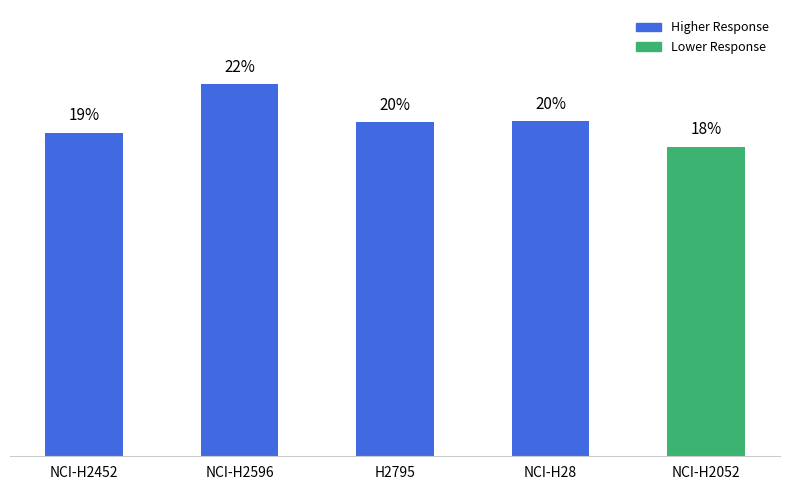

Reading left to right, what are all the values shown in this chart?

19.3	22.2	20.0	20.0	18.5